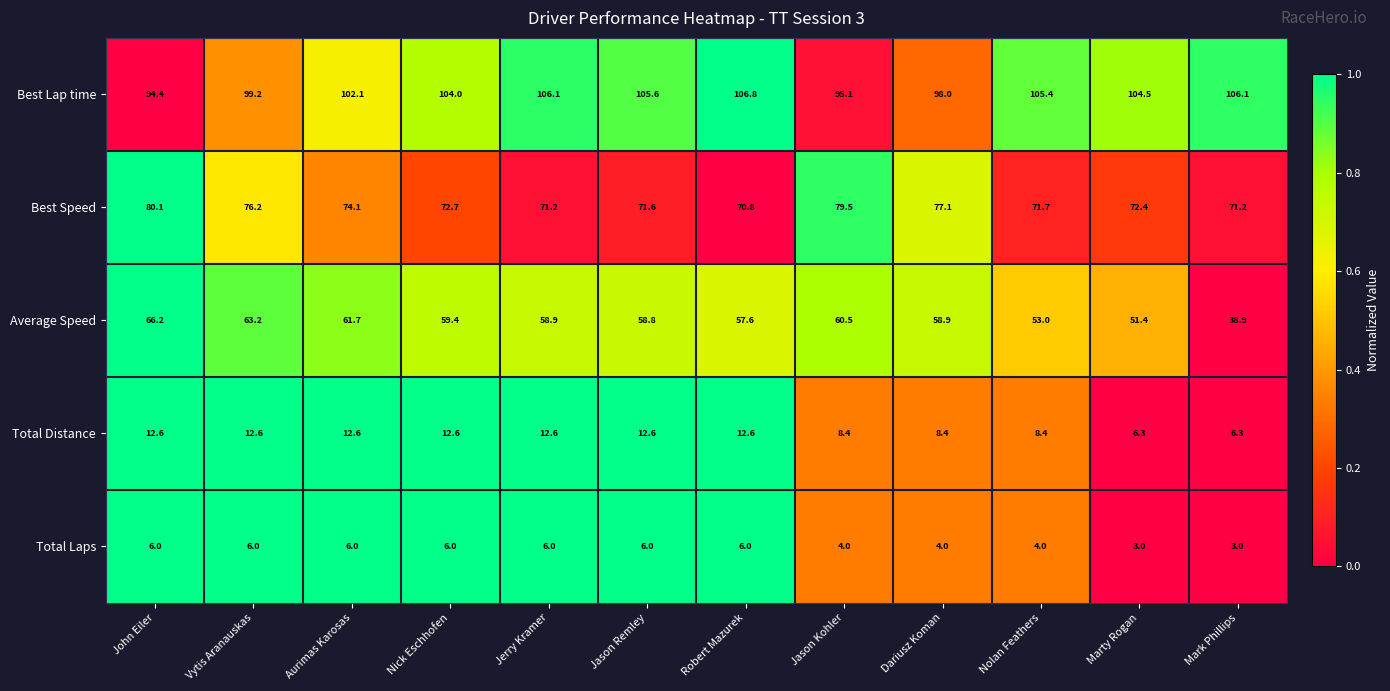

Rank the series at Jerry Kramer from highest to lowest value.

Best Lap time, Best Speed, Average Speed, Total Distance, Total Laps